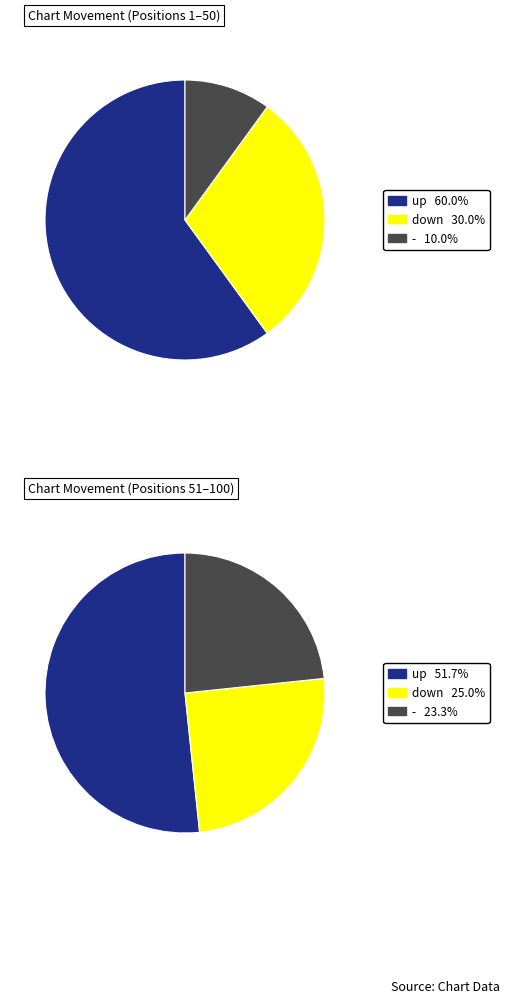

Does up account for over 50% of the chart?

Yes